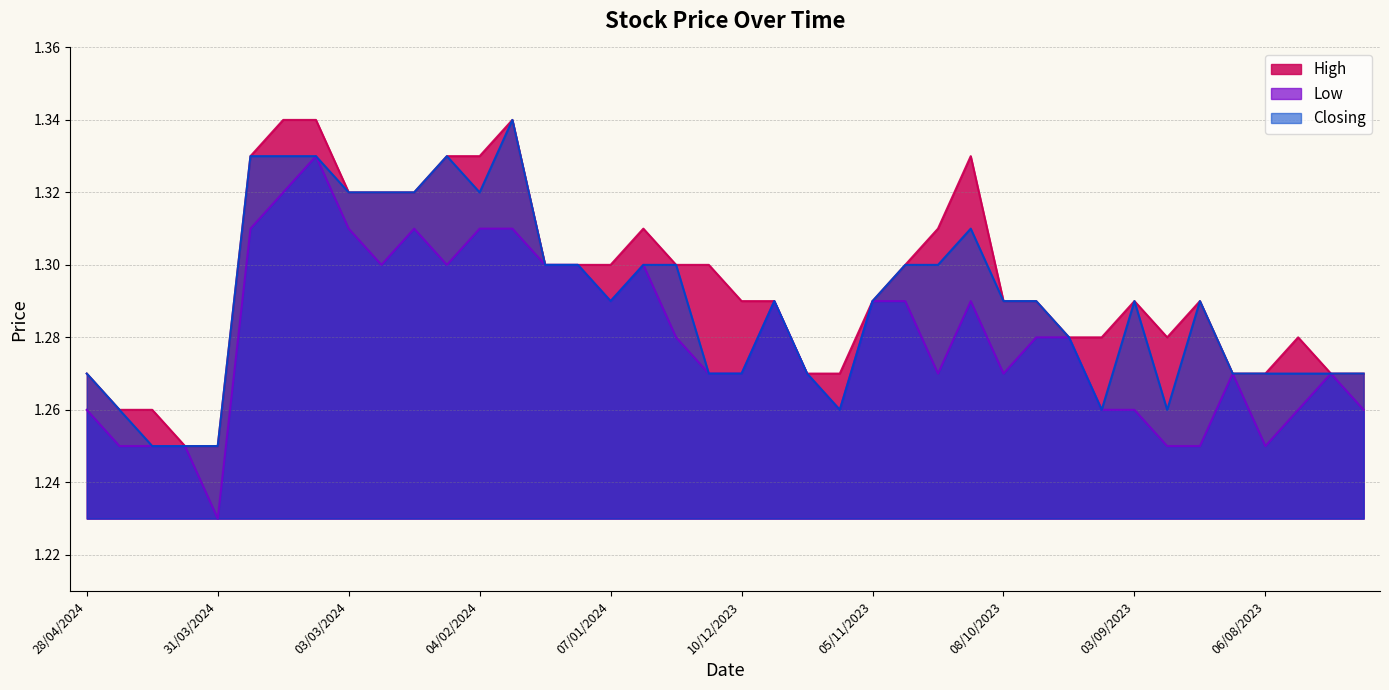

Where is the first local maximum for Low?

10/03/2024